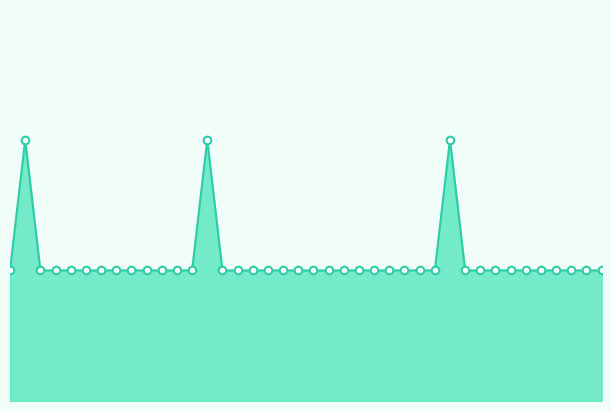

How many lines are shown in the chart?

1